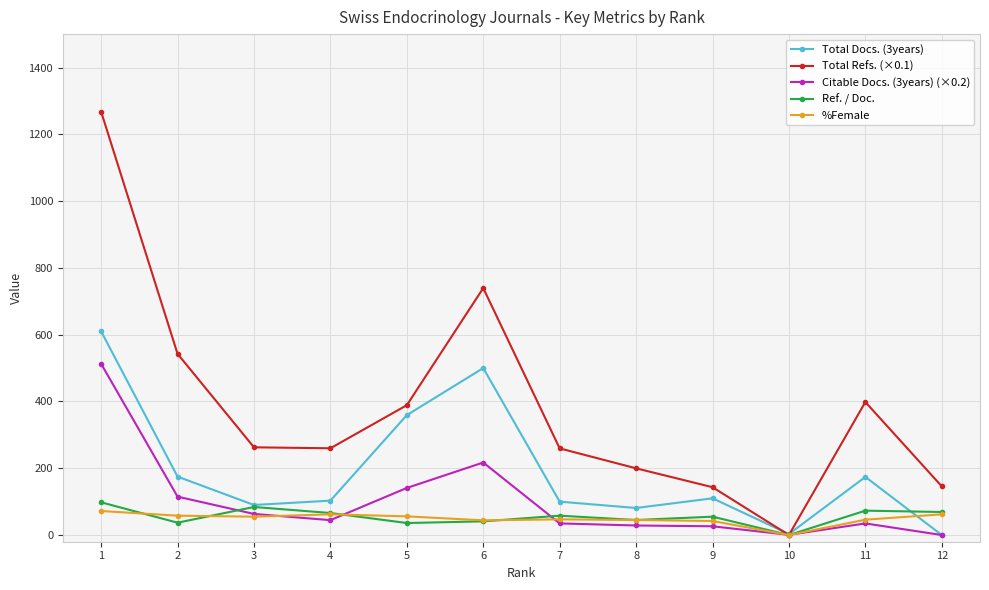

Is the value of Total Refs. (×0.1) at 7 greater than the value of Ref. / Doc. at 12?

Yes